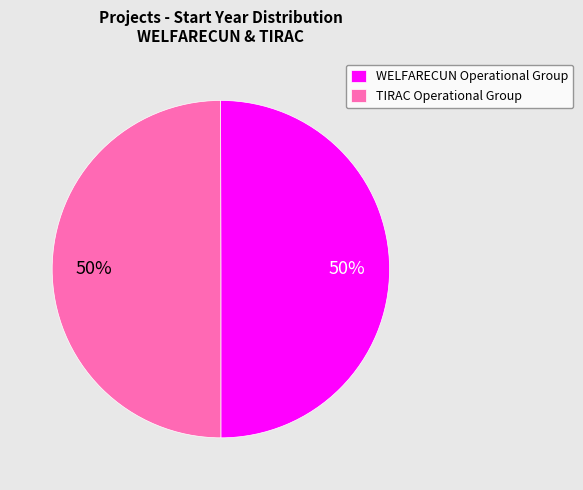

What percentage is the TIRAC Operational Group slice, to the nearest percent?

50%